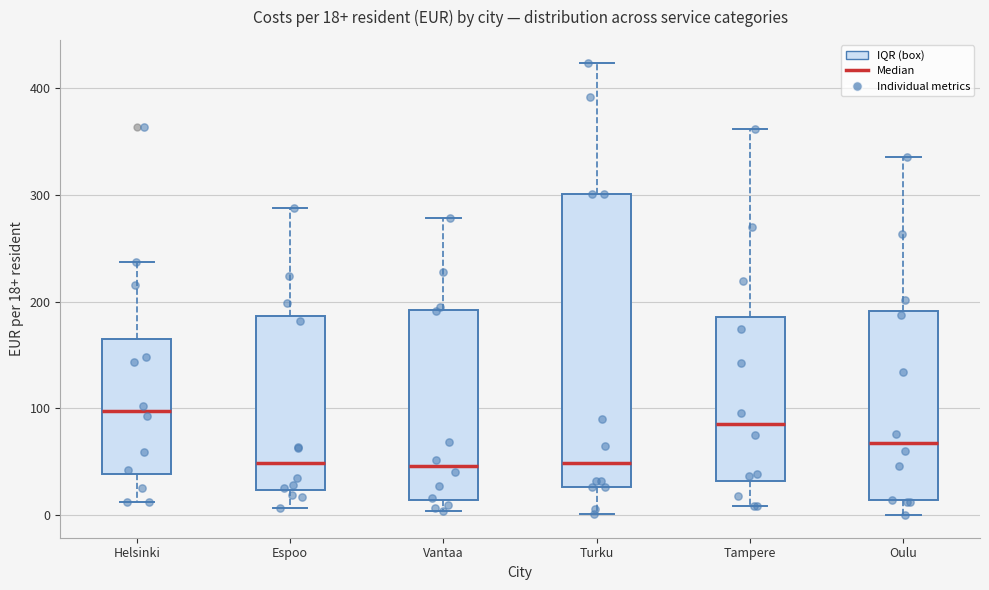

Which box is the tallest, from its lower edge to its upper edge?

Turku